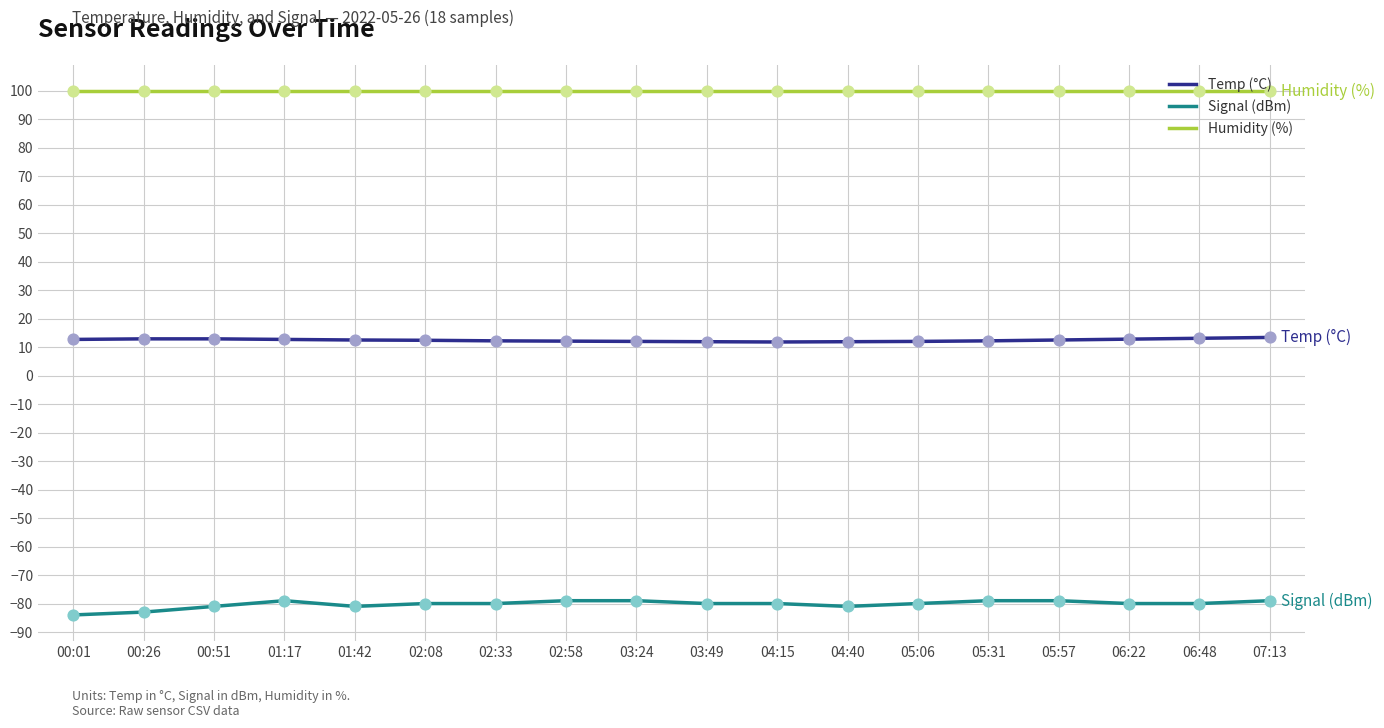

What is the total value across all series at 05:31?

33.1